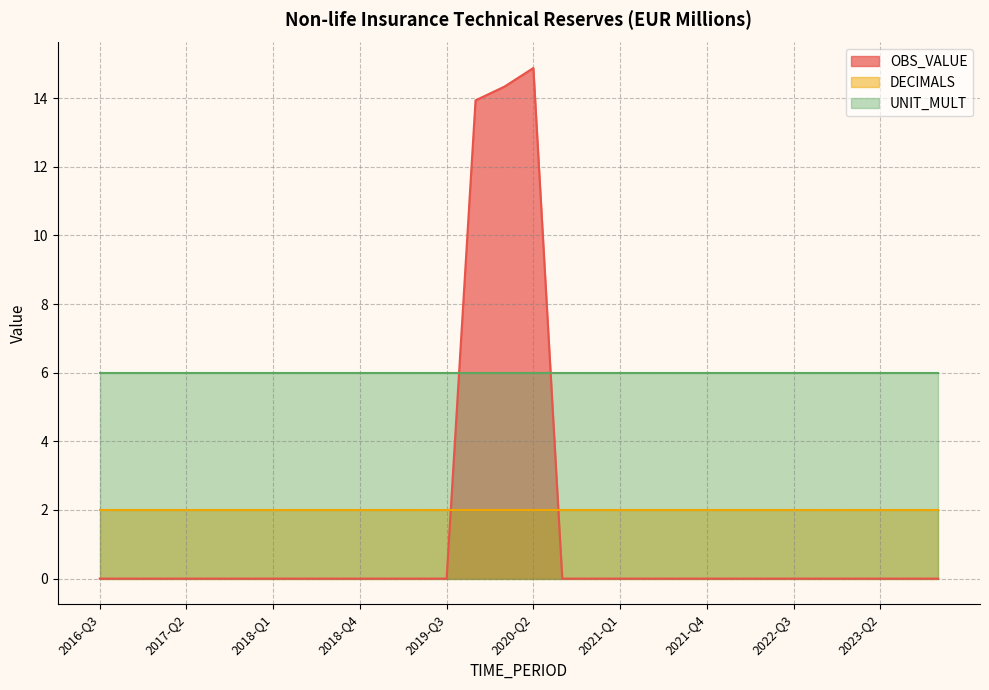

The OBS_VALUE series shows 0.0 at 2017-Q2. True or false?

True